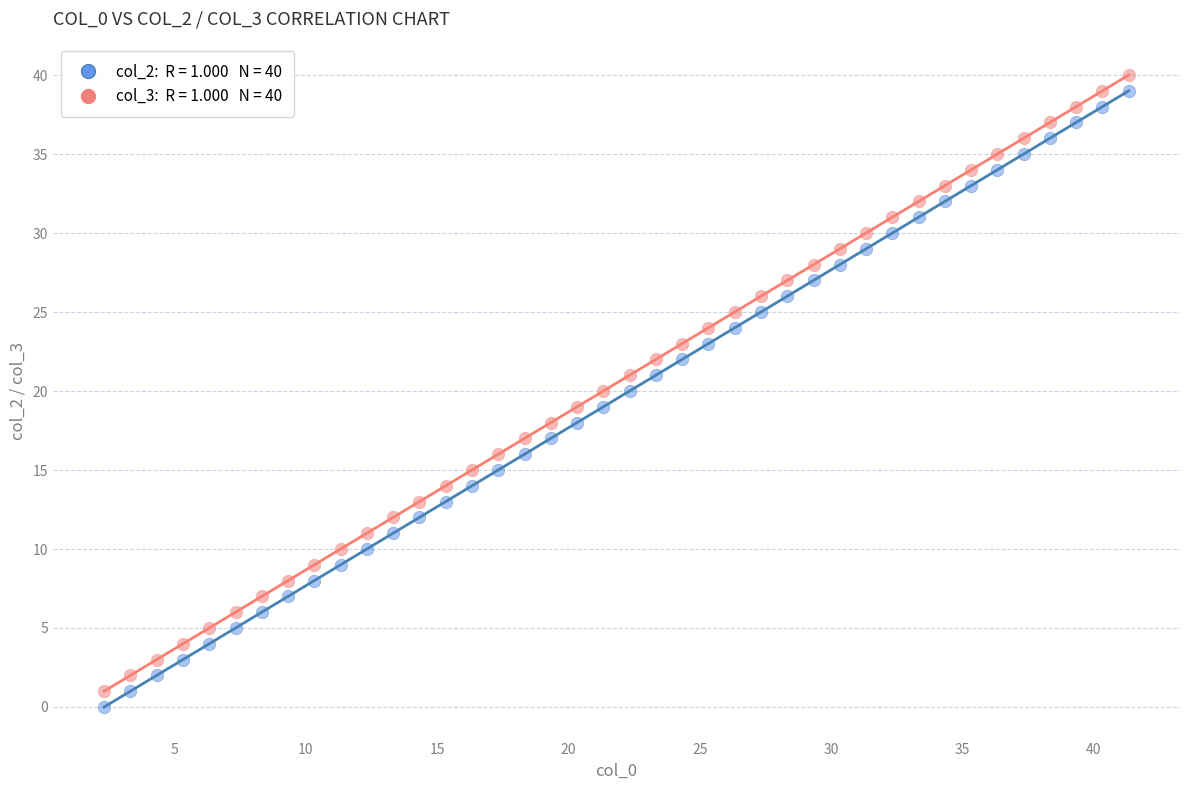

Across all data points, what is the range of Y values (max minus min)?

40